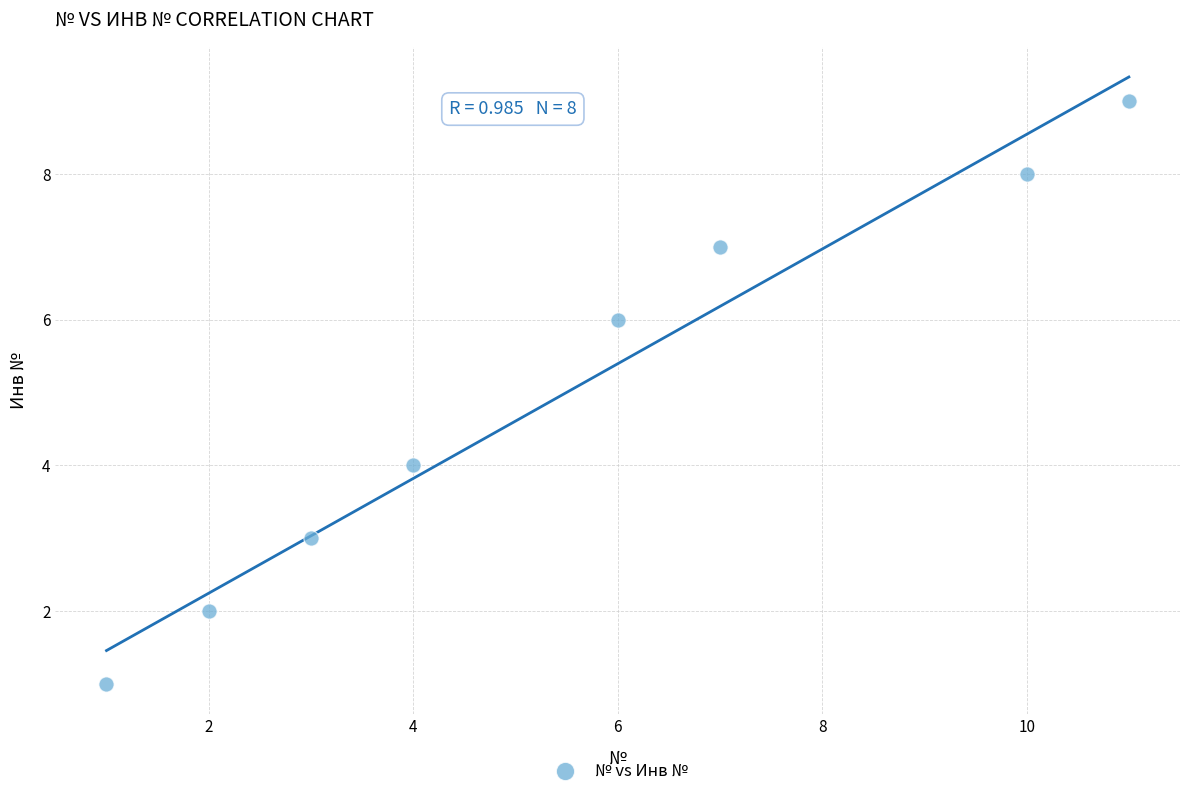

What is the average X value?

6